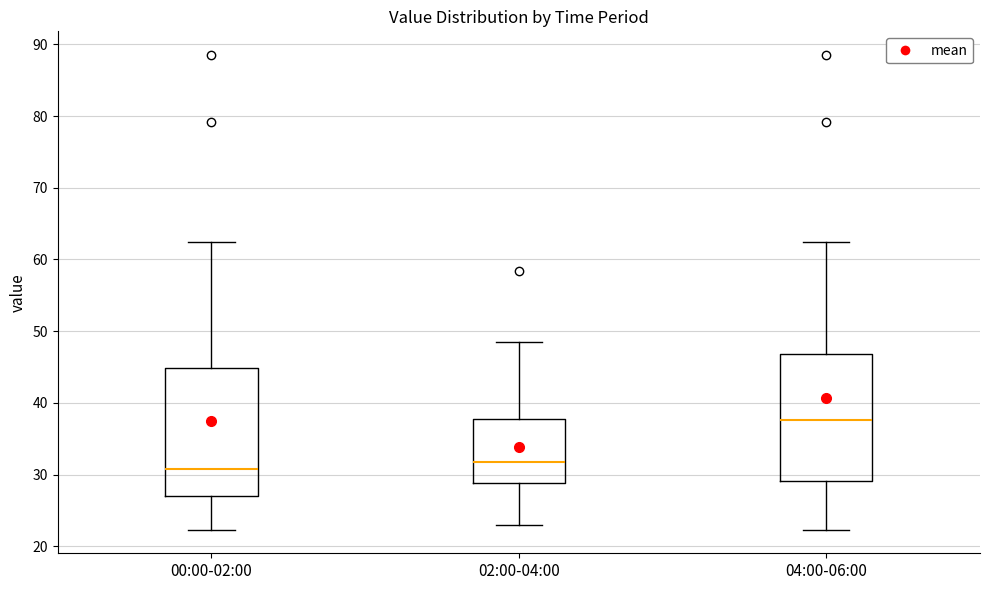

Reading left to right, transcribe this box plot: for each box, give where its median line is, the range the box spans, and where its two whiskers end, as read against the y-axis. The values are not printed on the chart, so give them approximately, as read against the axis.

00:00-02:00: median 31, box 27 to 45, whiskers 22 to 63
02:00-04:00: median 32, box 29 to 38, whiskers 23 to 48
04:00-06:00: median 38, box 29 to 47, whiskers 22 to 63